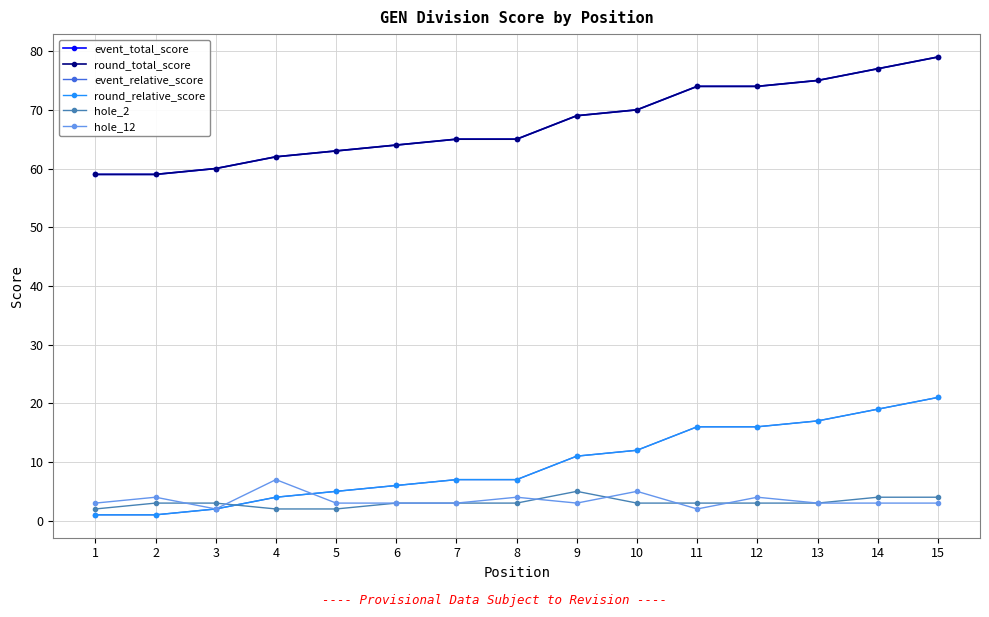

At which label is hole_2 closest to 3?

2